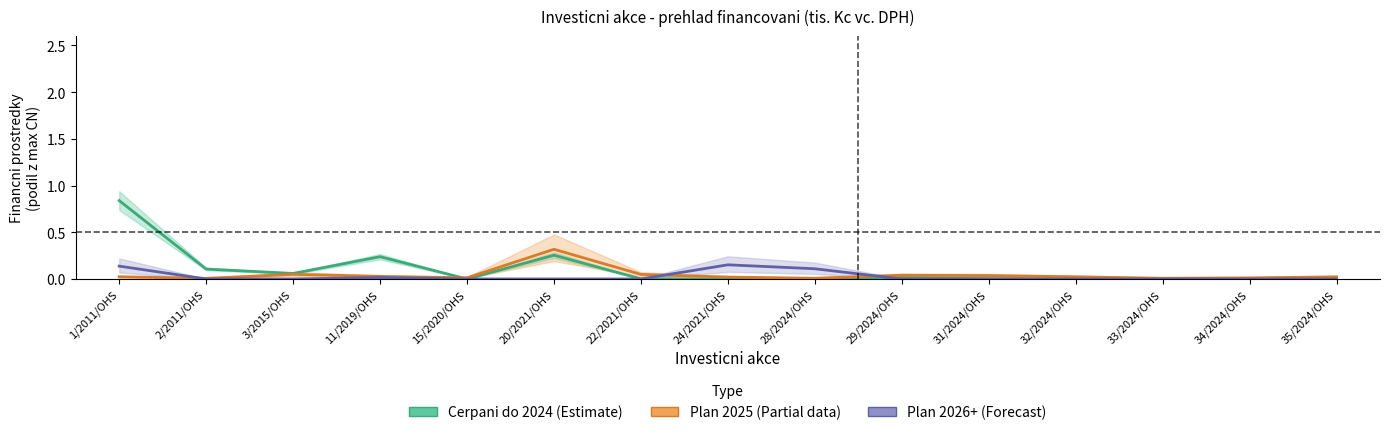

Is the value of Plan 2025 at 3/2015/OHS greater than the value of Cerpani do 2024 at 15/2020/OHS?

Yes